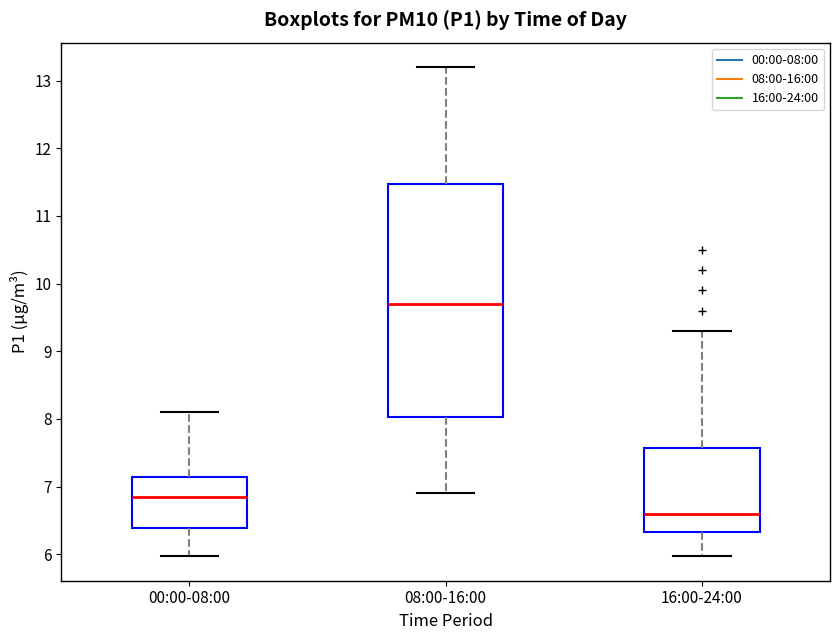

Where does the median line of the box for 08:00-16:00 sit on the y-axis? The values are not printed on the chart, so give them approximately, as read against the axis.

9.7